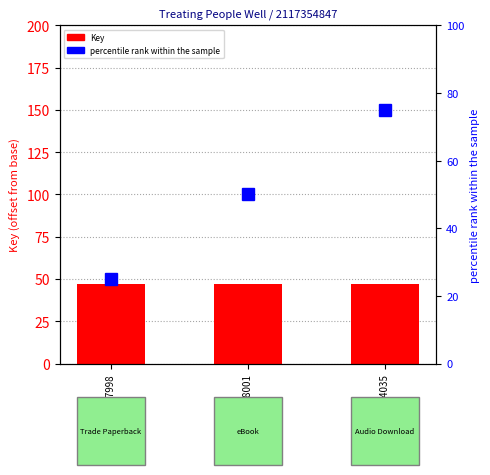

True or false: Key (offset) has a value of 25 at 9781501157998.

False